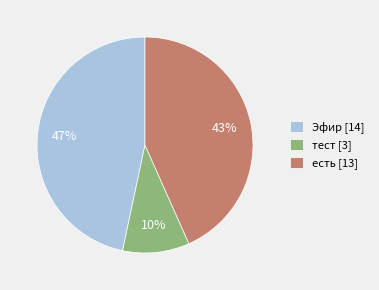

To the nearest percent, what percentage of the pie is есть?

43%